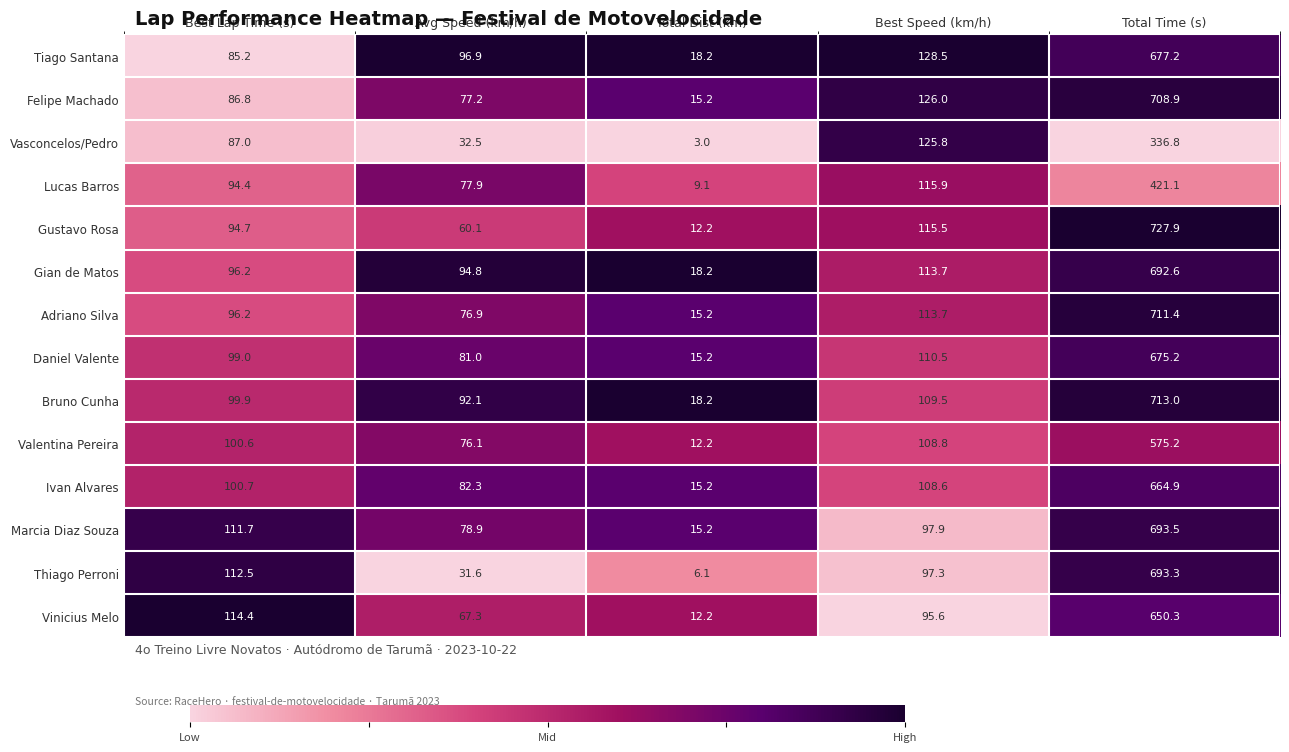

At which label does Adriano Silva reach its peak?

Total Time (s)